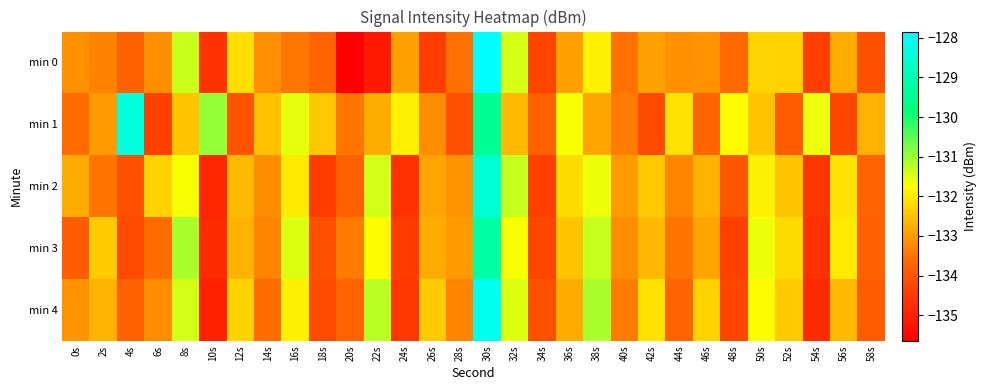

Reading left to right, transcribe all the data shown in this chart.

min 0: 0s=-133.1	2s=-133.3	4s=-133.8	6s=-133.2	8s=-131.3	10s=-134.7	12s=-132.1	14s=-133.2	16s=-133.5	18s=-133.7	20s=-135.6	22s=-135.1	24s=-132.9	26s=-134.4	28s=-133.6	30s=-127.8	32s=-131.4	34s=-134.3	36s=-132.9	38s=-131.9	40s=-133.5	42s=-132.9	44s=-133.1	46s=-133.1	48s=-133.7	50s=-132.3	52s=-132.3	54s=-134.4	56s=-132.8	58s=-134.1
min 1: 0s=-133.6	2s=-133.0	4s=-128.4	6s=-134.4	8s=-132.5	10s=-130.9	12s=-134.0	14s=-132.5	16s=-131.6	18s=-132.4	20s=-133.5	22s=-132.8	24s=-131.9	26s=-133.2	28s=-134.1	30s=-129.5	32s=-132.6	34s=-133.8	36s=-131.7	38s=-132.9	40s=-133.4	42s=-134.2	44s=-132.1	46s=-133.7	48s=-131.8	50s=-132.5	52s=-133.9	54s=-131.6	56s=-134.3	58s=-132.7
min 2: 0s=-132.8	2s=-133.5	4s=-134.1	6s=-132.3	8s=-131.7	10s=-134.9	12s=-132.6	14s=-133.2	16s=-132.0	18s=-134.5	20s=-133.8	22s=-131.4	24s=-134.7	26s=-132.9	28s=-133.1	30s=-128.5	32s=-131.3	34s=-134.4	36s=-132.2	38s=-131.6	40s=-133.0	42s=-132.4	44s=-133.3	46s=-132.7	48s=-134.0	50s=-131.9	52s=-132.5	54s=-134.6	56s=-132.1	58s=-133.7
min 3: 0s=-133.9	2s=-132.4	4s=-134.2	6s=-133.6	8s=-131.1	10s=-134.8	12s=-132.7	14s=-133.3	16s=-131.5	18s=-134.1	20s=-133.4	22s=-131.8	24s=-134.5	26s=-132.8	28s=-133.0	30s=-129.2	32s=-131.7	34s=-134.3	36s=-132.5	38s=-131.3	40s=-133.2	42s=-132.6	44s=-133.5	46s=-132.9	48s=-134.4	50s=-131.6	52s=-132.2	54s=-134.7	56s=-132.0	58s=-133.8
min 4: 0s=-133.1	2s=-132.7	4s=-133.8	6s=-133.2	8s=-131.4	10s=-135.0	12s=-132.3	14s=-133.6	16s=-131.9	18s=-134.2	20s=-133.7	22s=-131.2	24s=-134.6	26s=-132.4	28s=-133.3	30s=-128.1	32s=-131.5	34s=-134.1	36s=-132.8	38s=-131.1	40s=-133.4	42s=-132.1	44s=-133.7	46s=-132.3	48s=-134.3	50s=-131.8	52s=-132.4	54s=-134.8	56s=-132.6	58s=-133.9